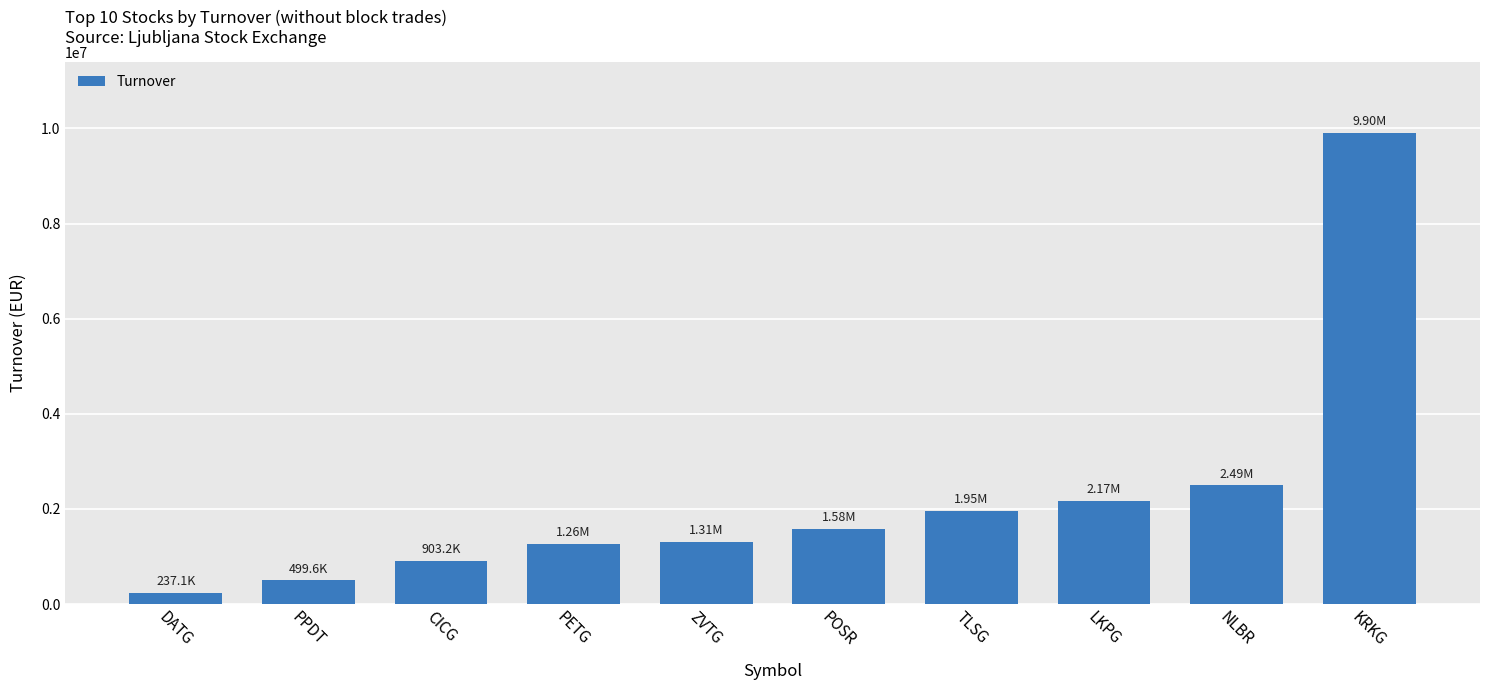

What is the sum of the values at CICG and PETG?

2165677.0